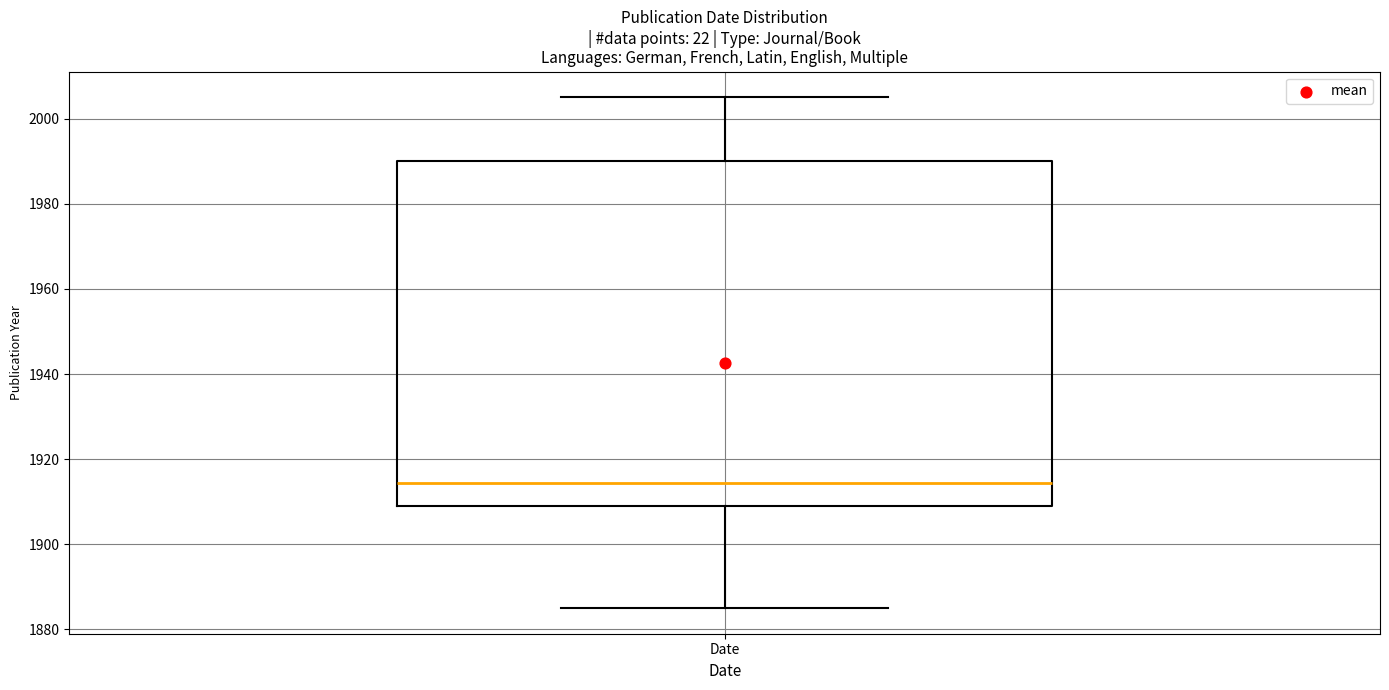

Transcribe this box plot: give where the median line is, the range the box spans, and where the two whiskers end, as read against the y-axis. The values are not printed on the chart, so give them approximately, as read against the axis.

median 1914, box 1910 to 1990, whiskers 1886 to 2006